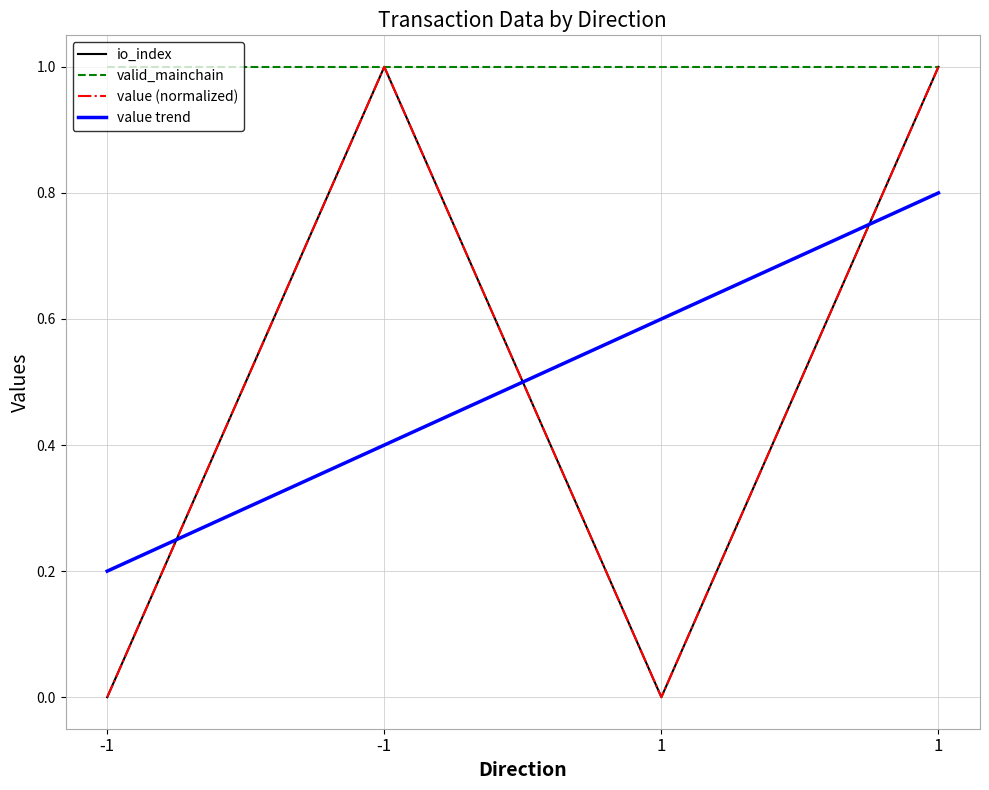

Is it true that value trend equals 0.0 at -1?

False